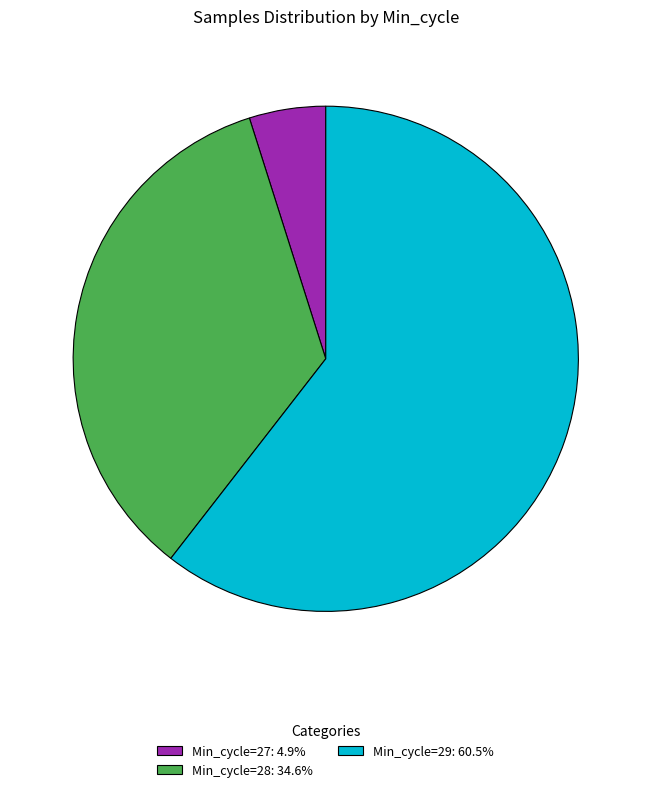

What is the ratio of the value at Min_cycle=28: 34.6% to the value at Min_cycle=29: 60.5%?

0.6